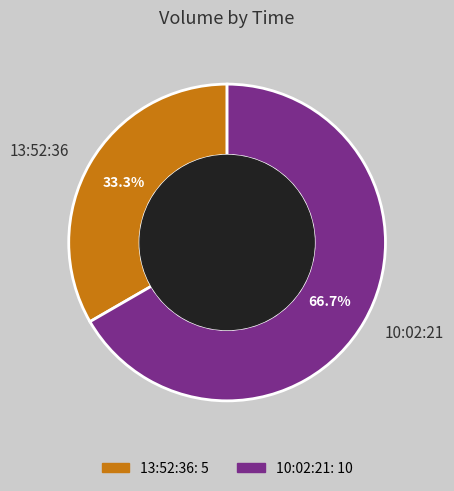

Which has a higher value, 13:52:36 or 10:02:21?

10:02:21